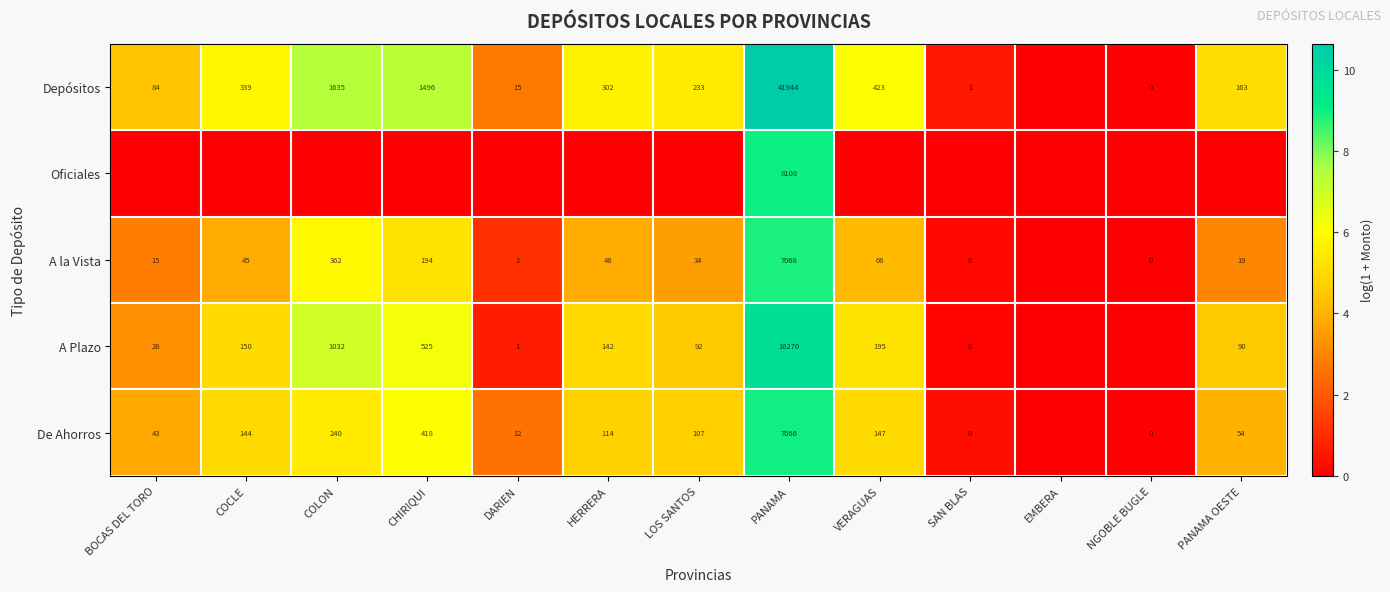

The value of A Plazo at BOCAS DEL TORO is 44. True or false?

False